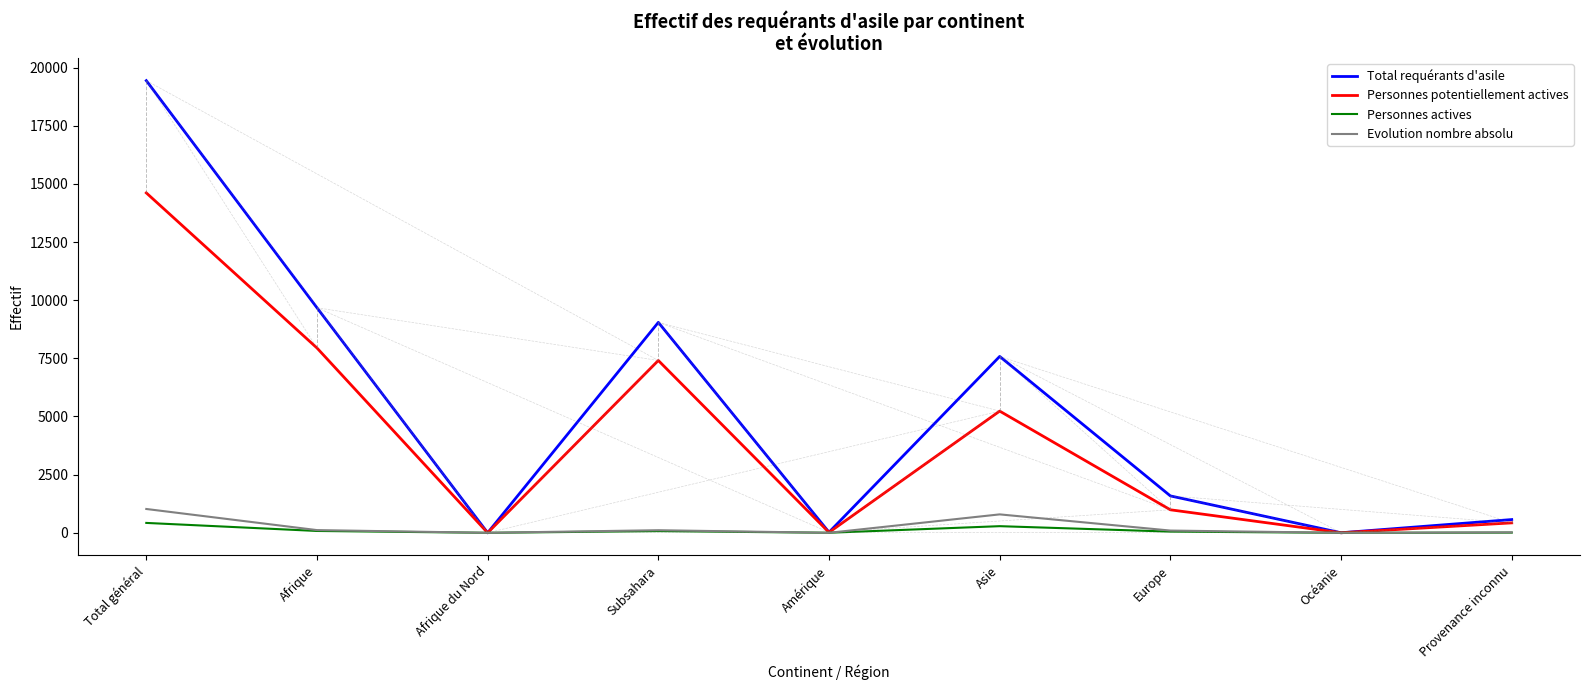

Which series has the largest total across all categories?

Total requérants d'asile